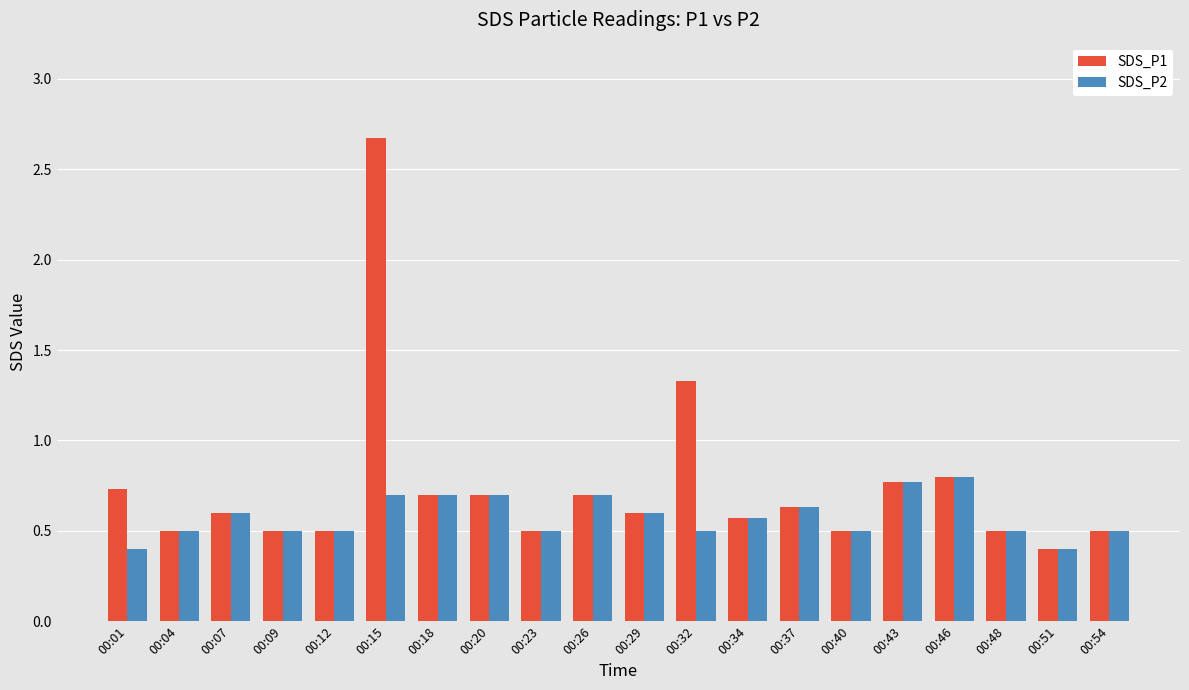

Are the bars grouped side by side (vs. stacked)?

Yes